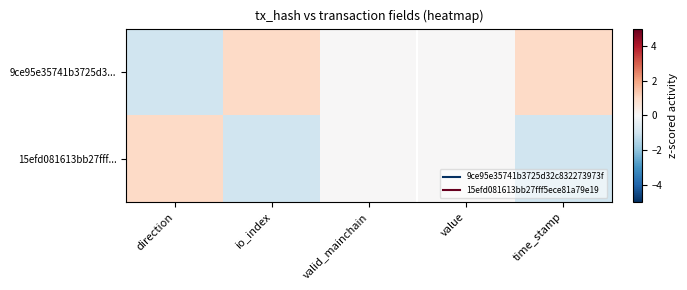

Which category has the highest value across all series?

io_index